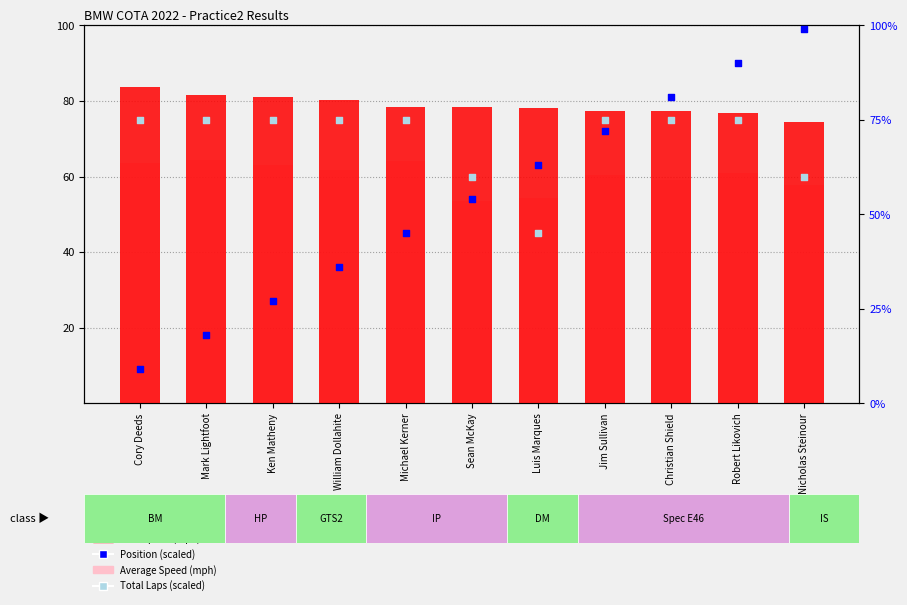

What are all the series names shown in the legend?

Best Speed (mph), Average Speed (mph), Position (scaled), Total Laps (scaled)